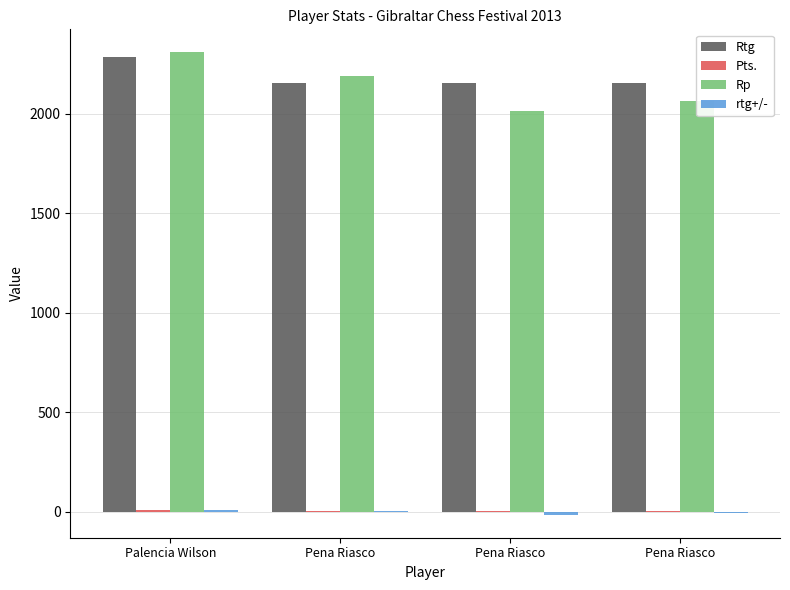

What is the average value of the Rp series?

2142.5